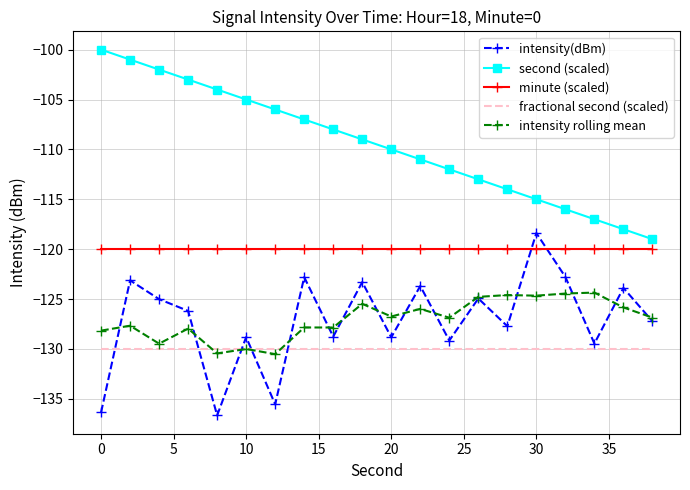

Which series has the largest total across all categories?

second (scaled)